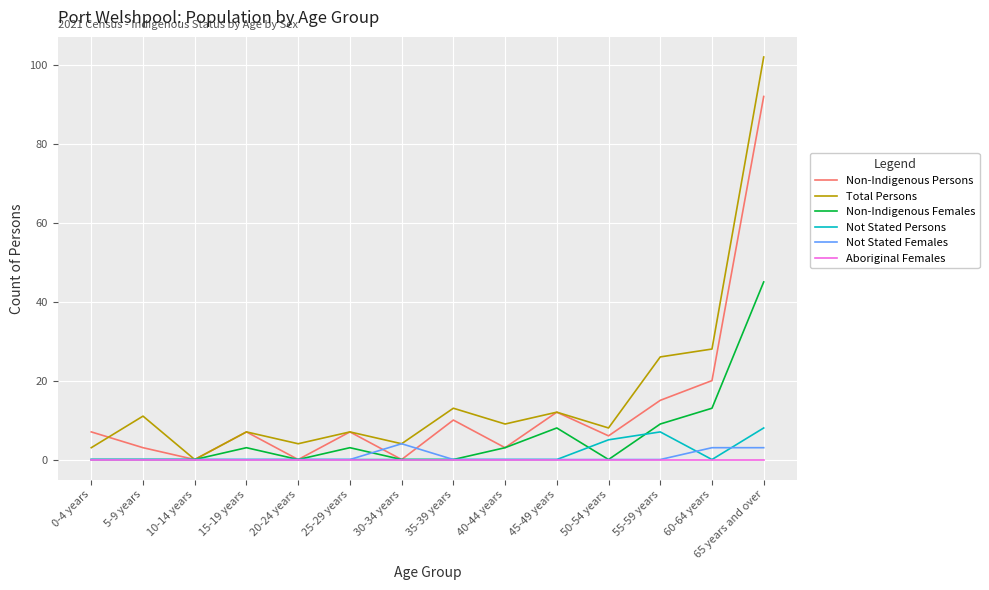

At which category is the sum across all series the highest?

65 years and over